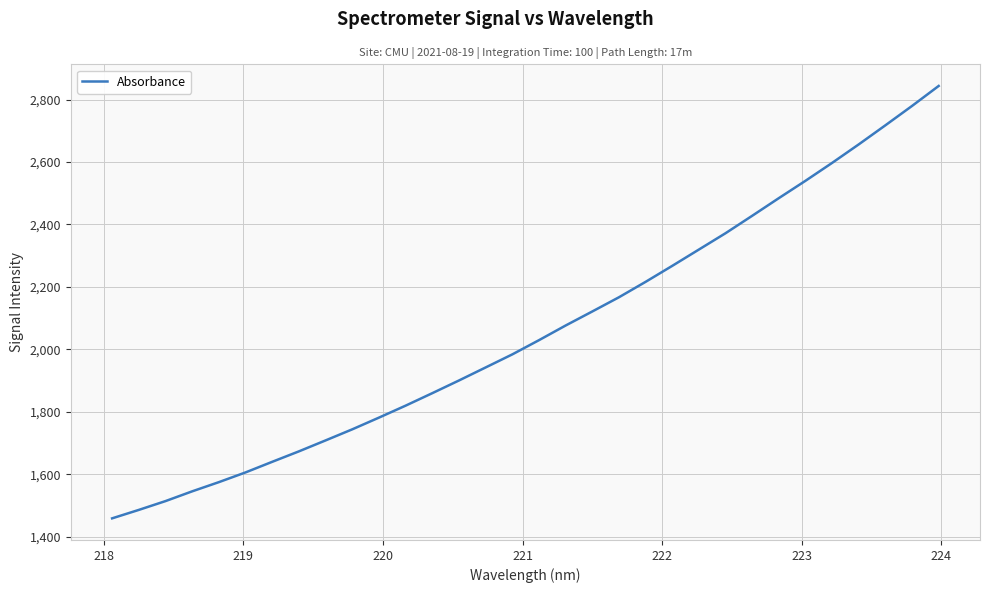

What is the smallest value displayed?

1458.8